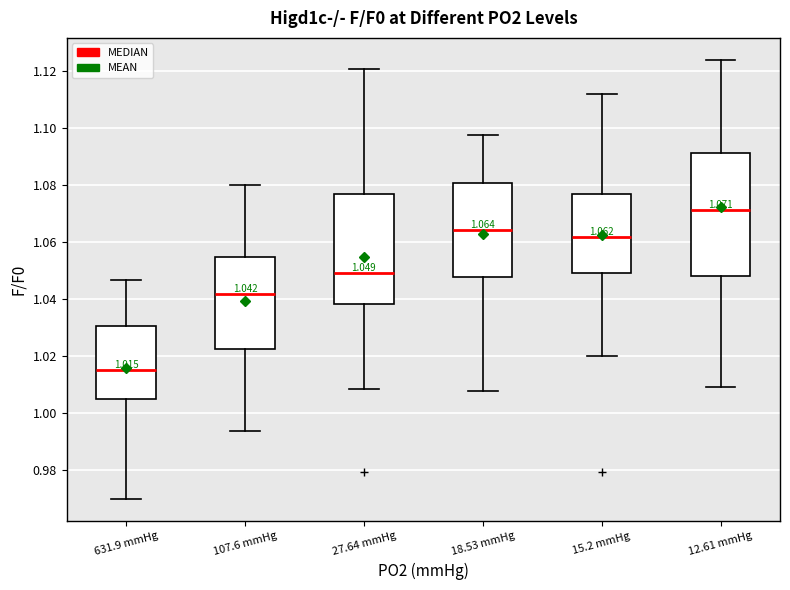

Comparing the boxes themselves (not the whiskers), which one is the tallest?

12.61 mmHg